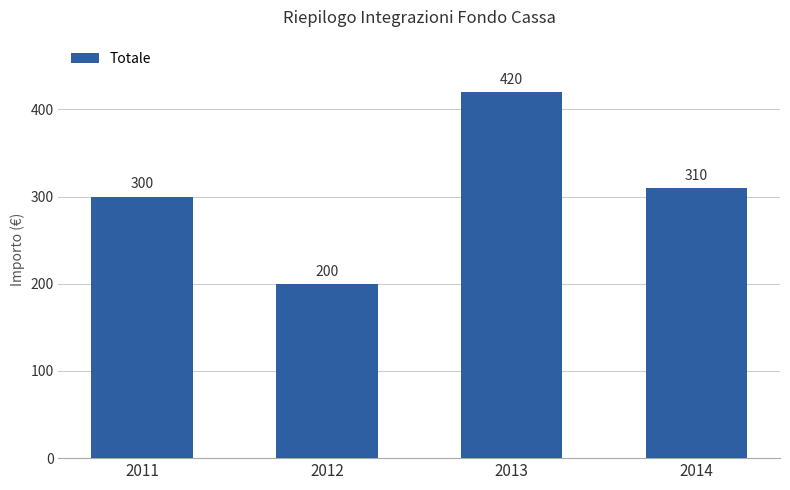

What value does the data have at 2012, to the nearest 50?

200